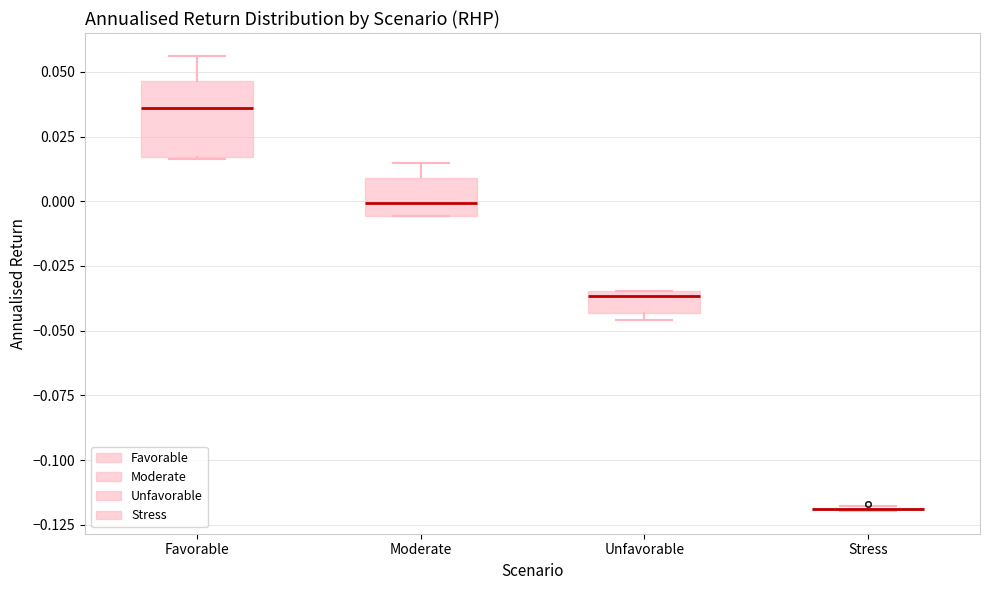

Comparing the boxes themselves (not the whiskers), which one is the tallest?

Favorable